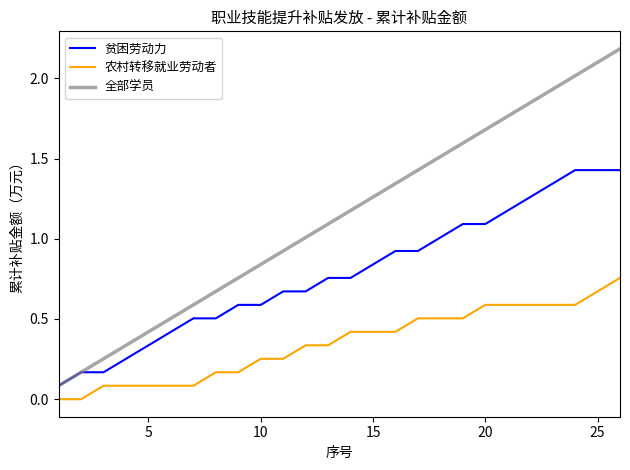

True or false: 全部学员 and 农村转移就业劳动者 cross at least once.

False